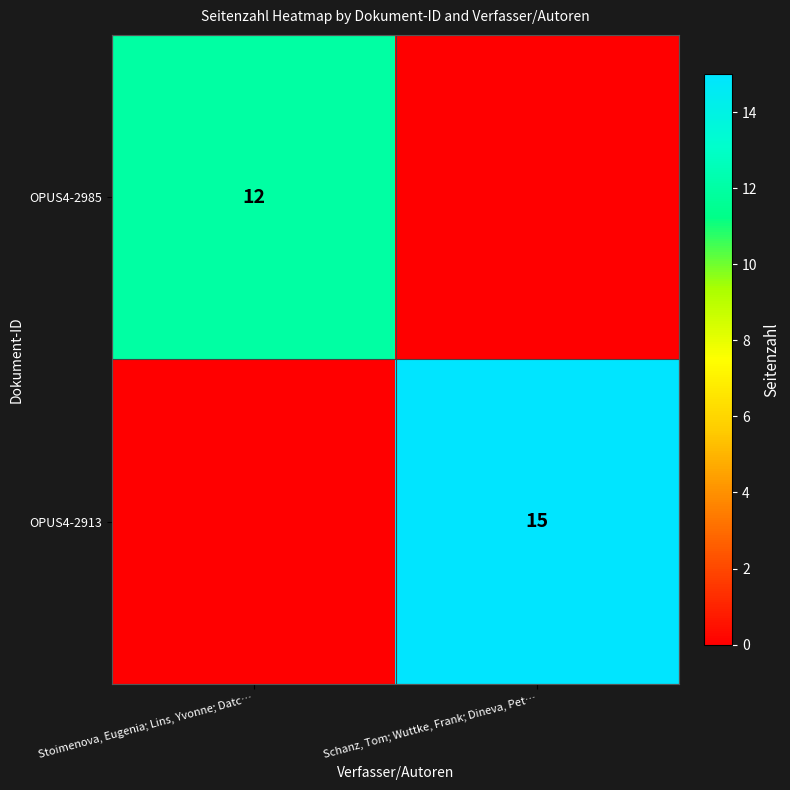

At how many categories does at least one series exceed 8?

2